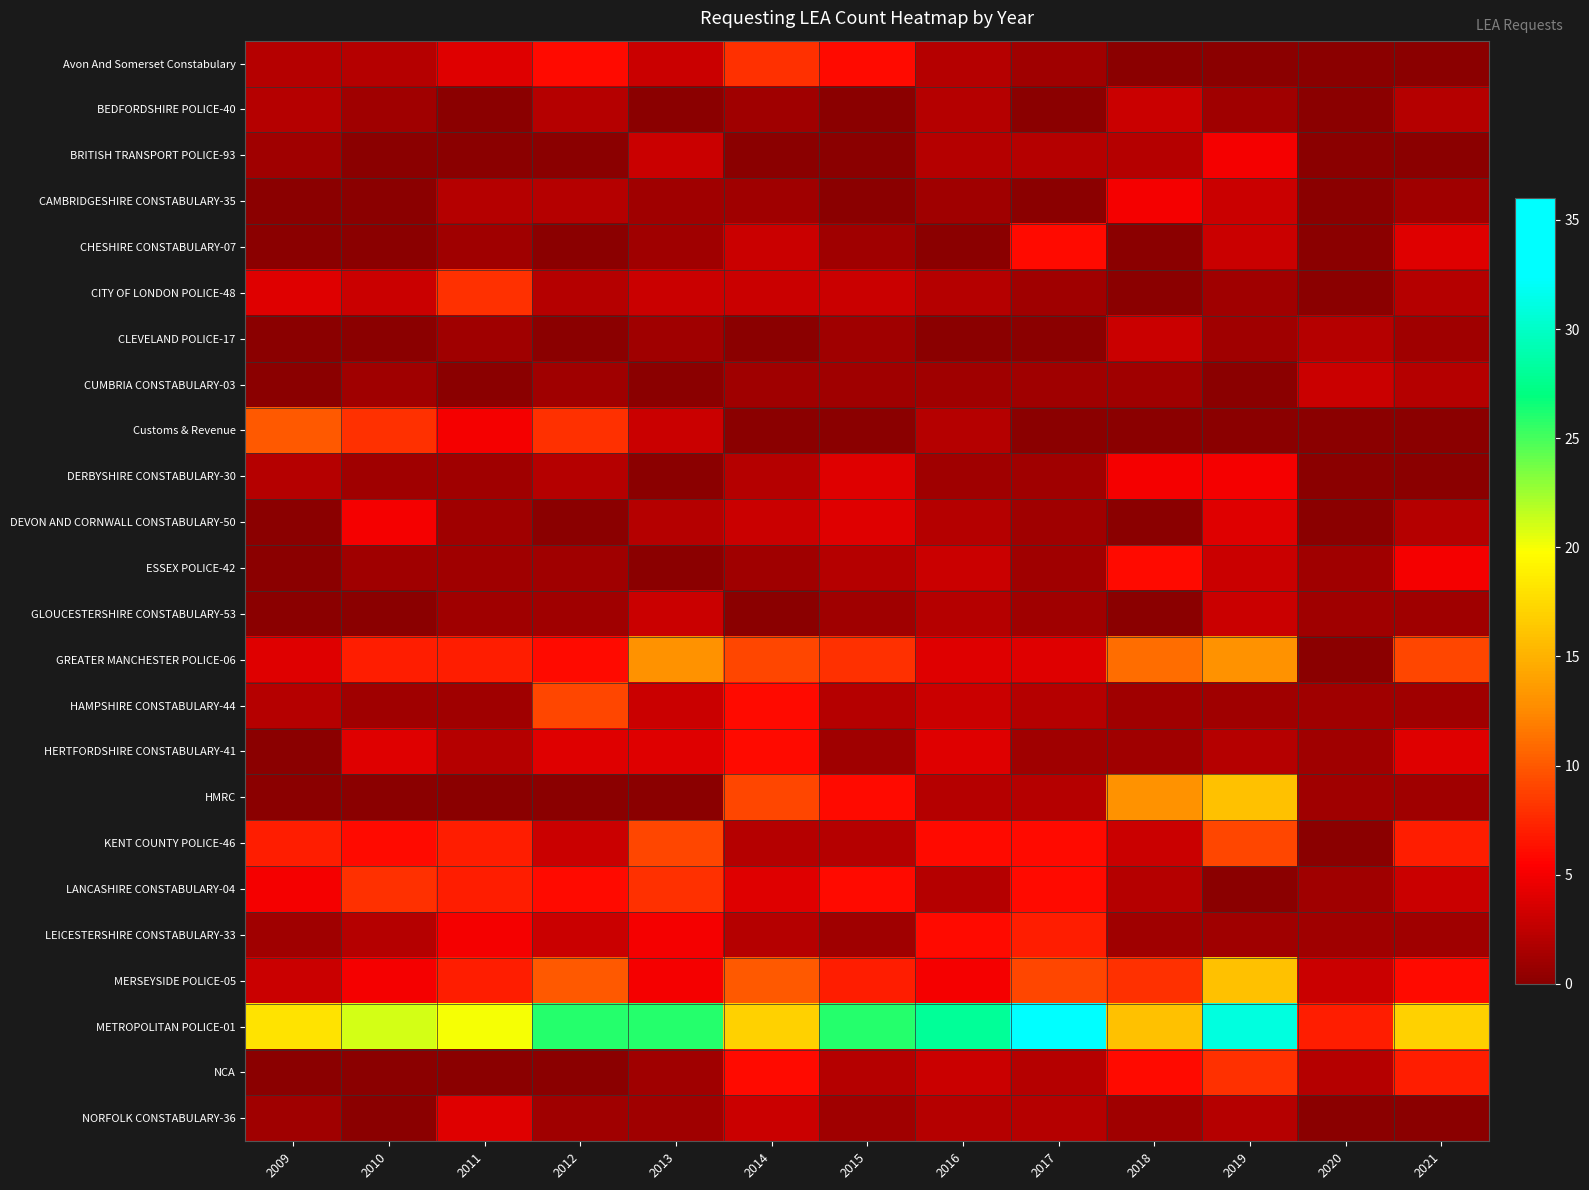

Rank the series at 2009 from highest to lowest value.

METROPOLITAN POLICE-01, Customs & Revenue, KENT COUNTY POLICE-46, LANCASHIRE CONSTABULARY-04, CITY OF LONDON POLICE-48, GREATER MANCHESTER POLICE-06, MERSEYSIDE POLICE-05, Avon And Somerset Constabulary, BEDFORDSHIRE POLICE-40, DERBYSHIRE CONSTABULARY-30, HAMPSHIRE CONSTABULARY-44, BRITISH TRANSPORT POLICE-93, LEICESTERSHIRE CONSTABULARY-33, NORFOLK CONSTABULARY-36, CAMBRIDGESHIRE CONSTABULARY-35, CHESHIRE CONSTABULARY-07, CLEVELAND POLICE-17, CUMBRIA CONSTABULARY-03, DEVON AND CORNWALL CONSTABULARY-50, ESSEX POLICE-42, GLOUCESTERSHIRE CONSTABULARY-53, HERTFORDSHIRE CONSTABULARY-41, HMRC, NCA